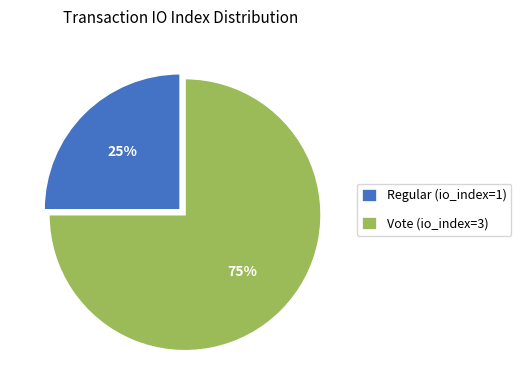

True or false: Regular (io_index=1) accounts for 19% of the total.

False